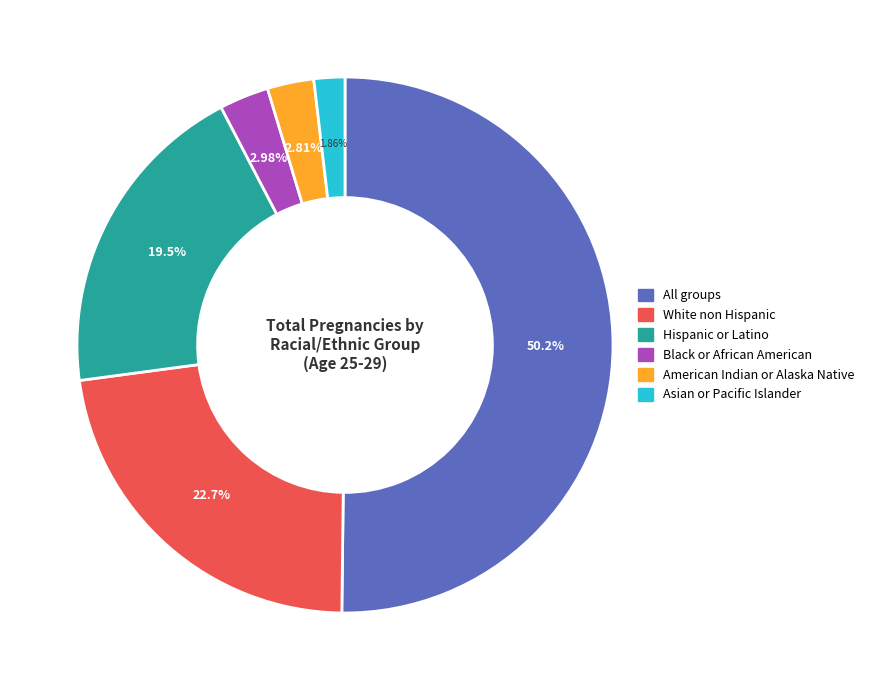

What is the largest slice in the pie chart?

All groups